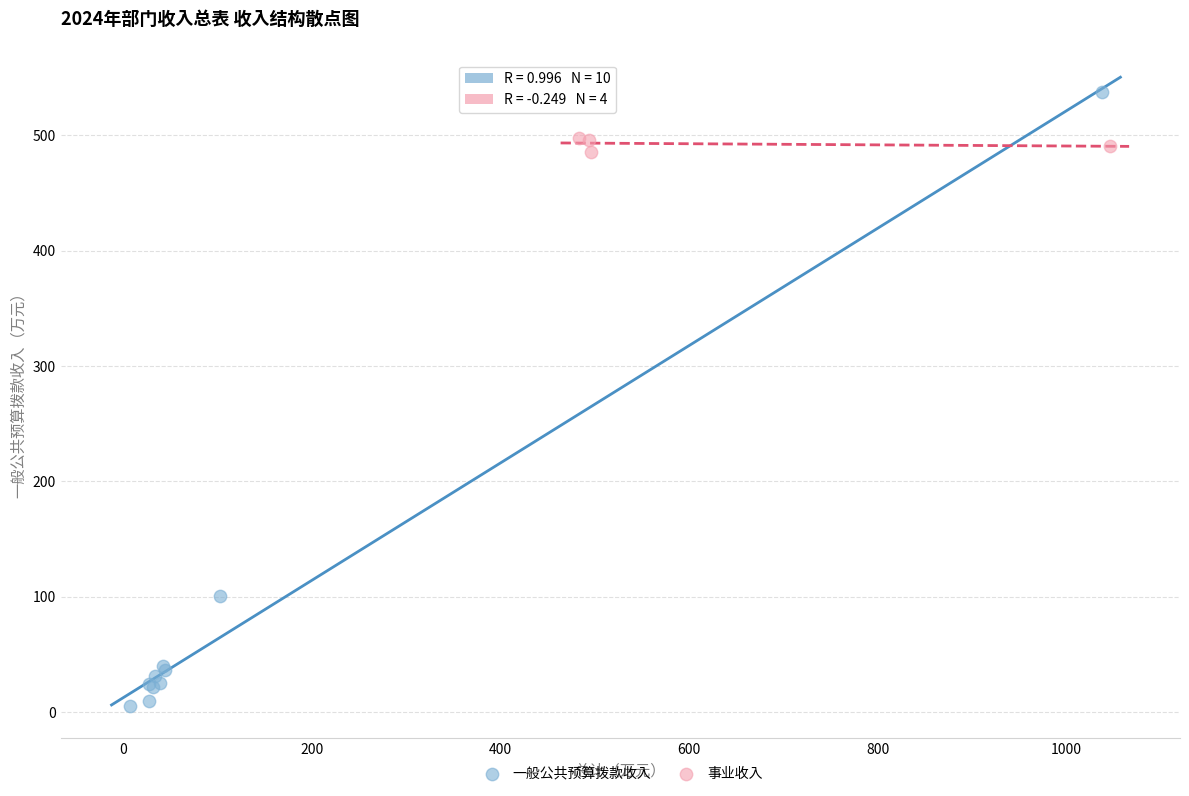

Which series reaches the maximum Y coordinate?

一般公共预算拨款收入